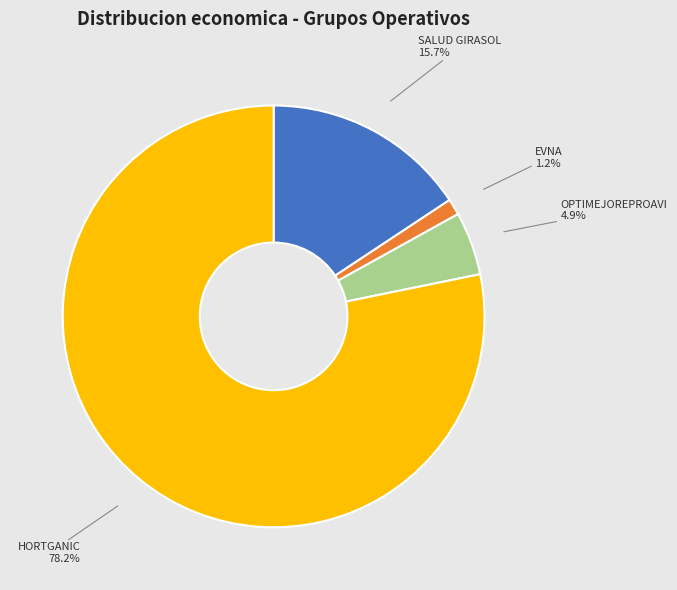

What is the largest slice in the pie chart?

HORTGANIC